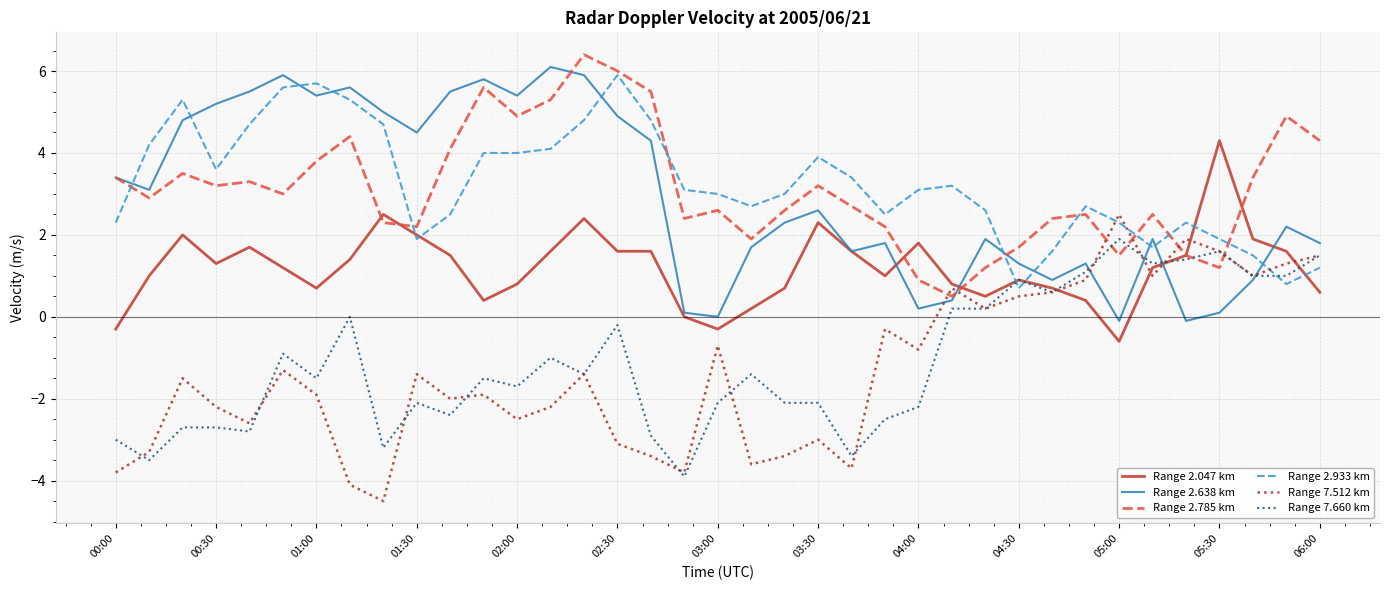

What is the lowest value of the Range 2.933 km series?

0.7